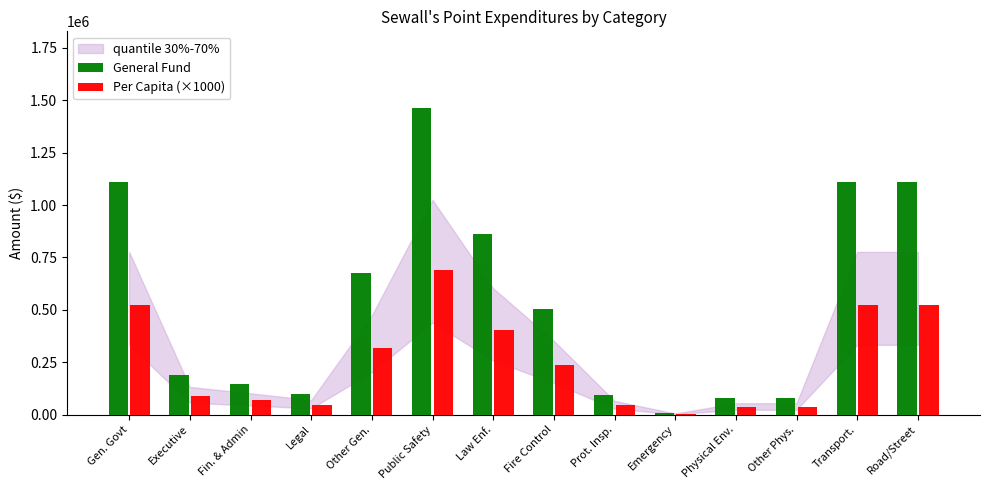

Which series has the widest spread of values?

General Fund